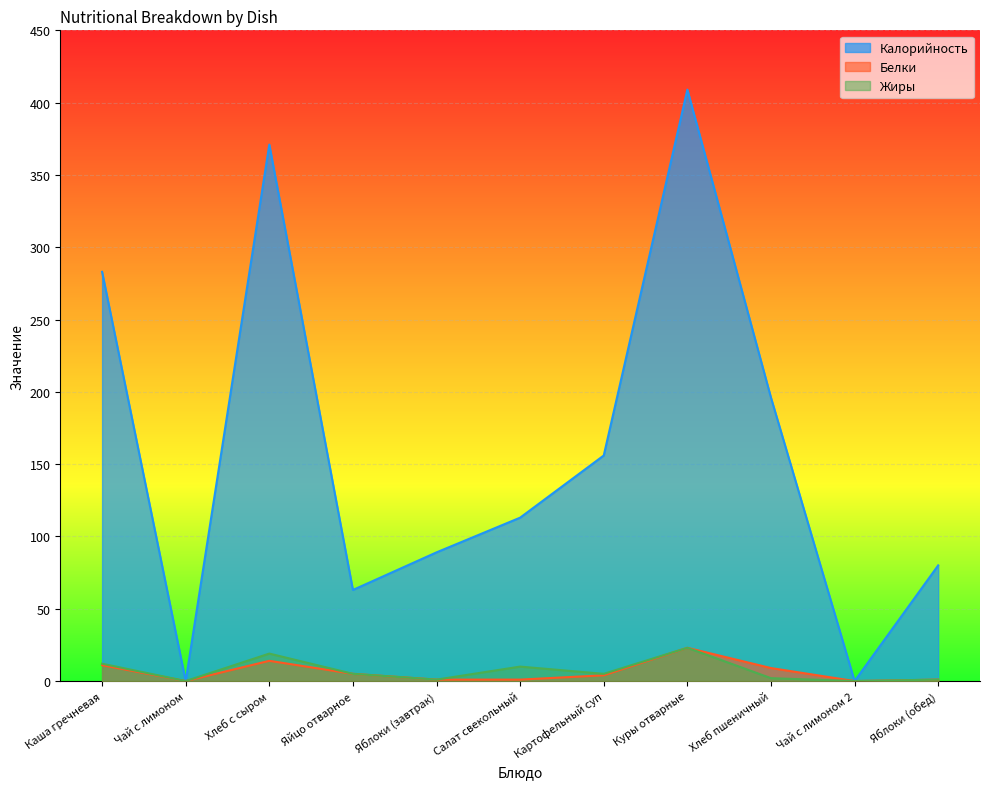

What is the sum of the Белки values at Чай с лимоном 2 and Яйцо отварное?

5